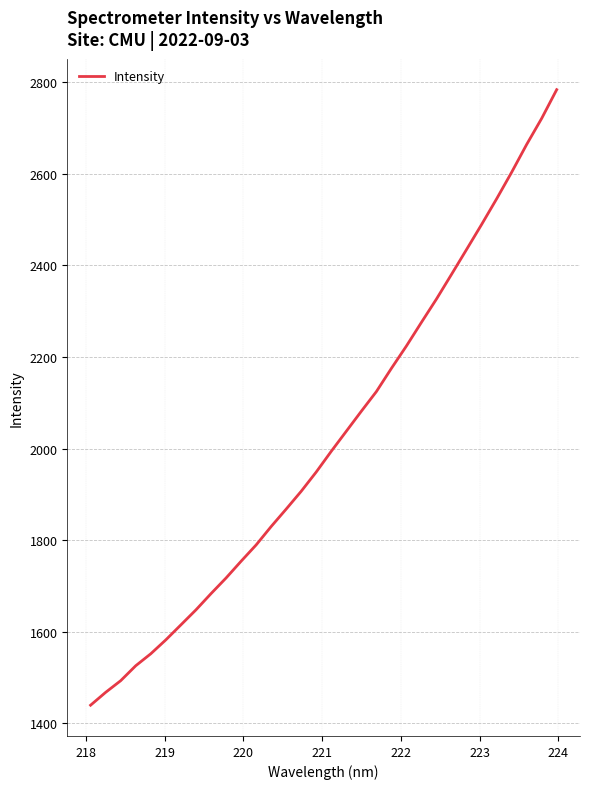

What is the maximum value shown in the chart?

2783.7